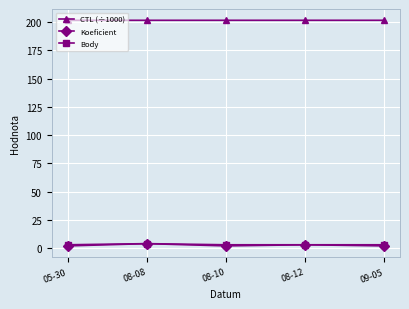

Reading left to right, extract all data points from this chart.

CTL (÷1000): 201.6	201.6	201.6	201.6	201.6
Koeficient: 2.0	4.0	2.0	3.0	2.0
Body: 3.0	4.0	3.0	3.0	3.0